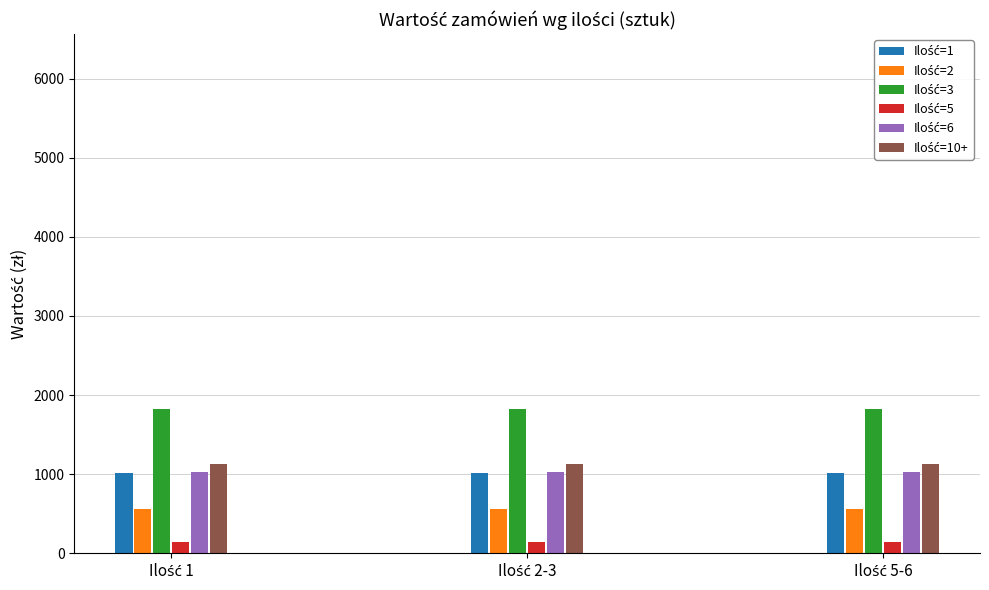

How many bars are there in total?

18